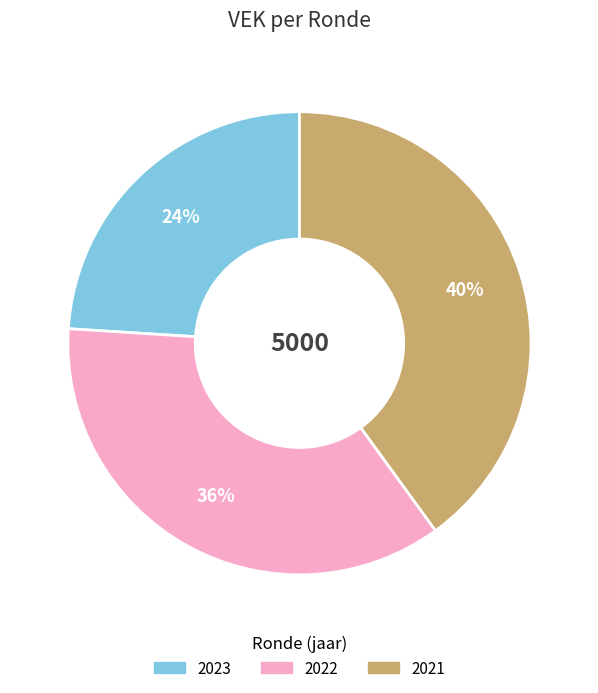

Is there any slice that represents more than half of the pie?

No